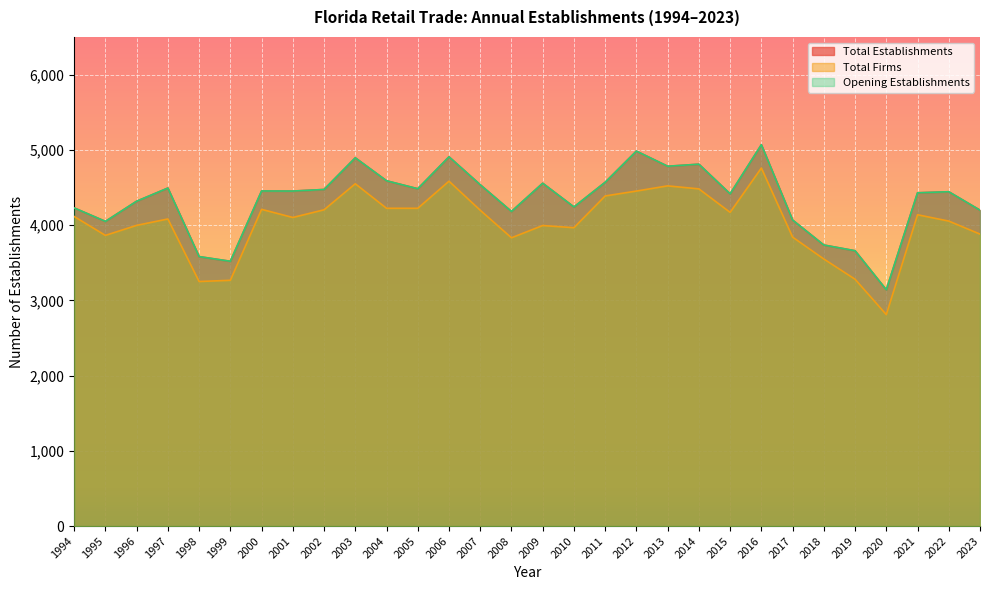

Does the chart display data point markers on the line(s)?

No